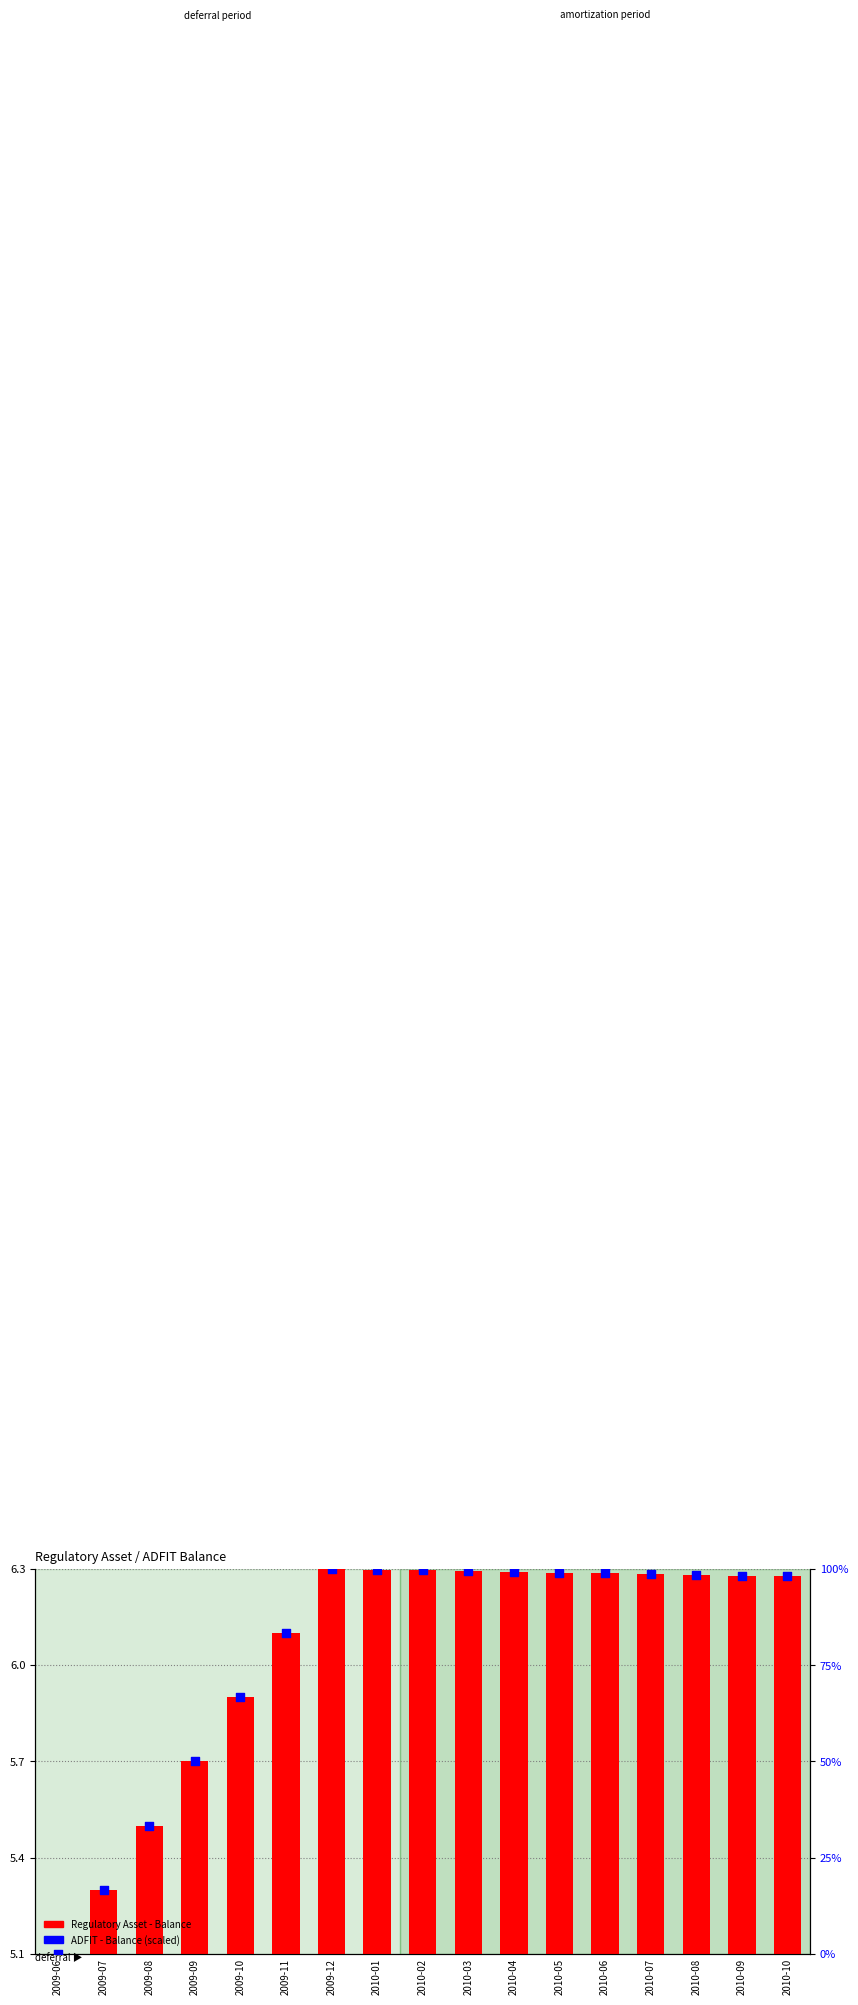

Is the value of Regulatory Asset - Balance at 2010-08 greater than the value of ADFIT - Balance (scaled 0-100) at 2009-10?

No